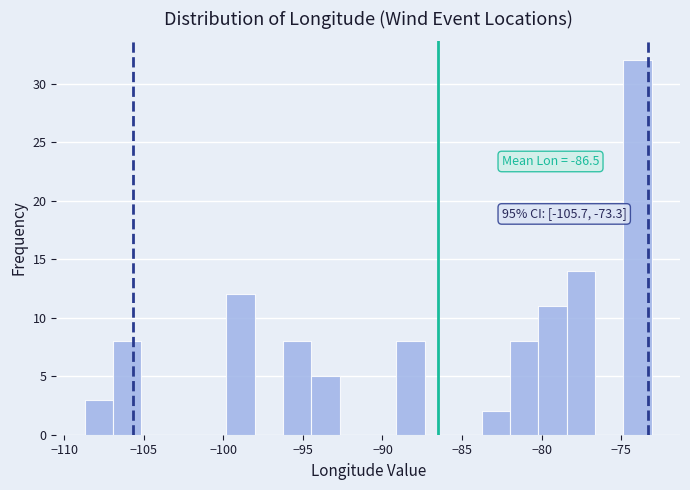

Around what value on the x-axis is the tallest bar? Give the approximate position of its centre, as read against the axis.

-74.0